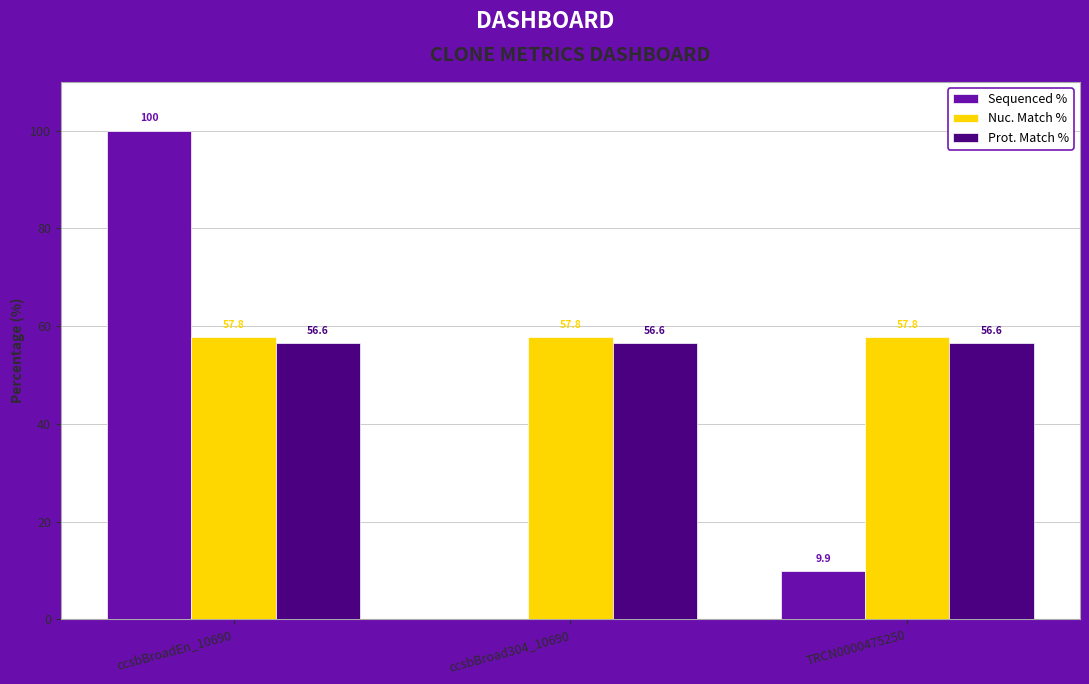

What is the greatest value displayed?

100.0